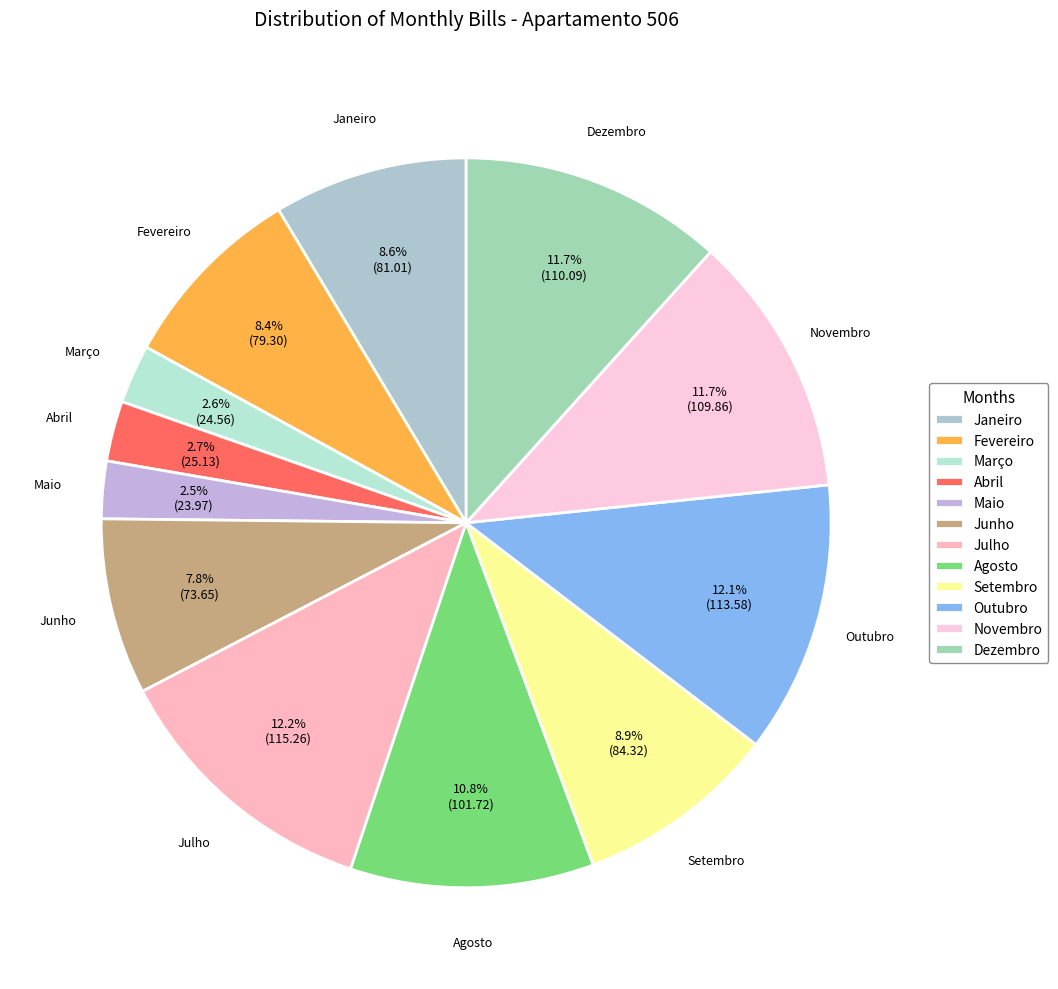

To the nearest percent, what is the combined percentage of Junho and Março?

10%